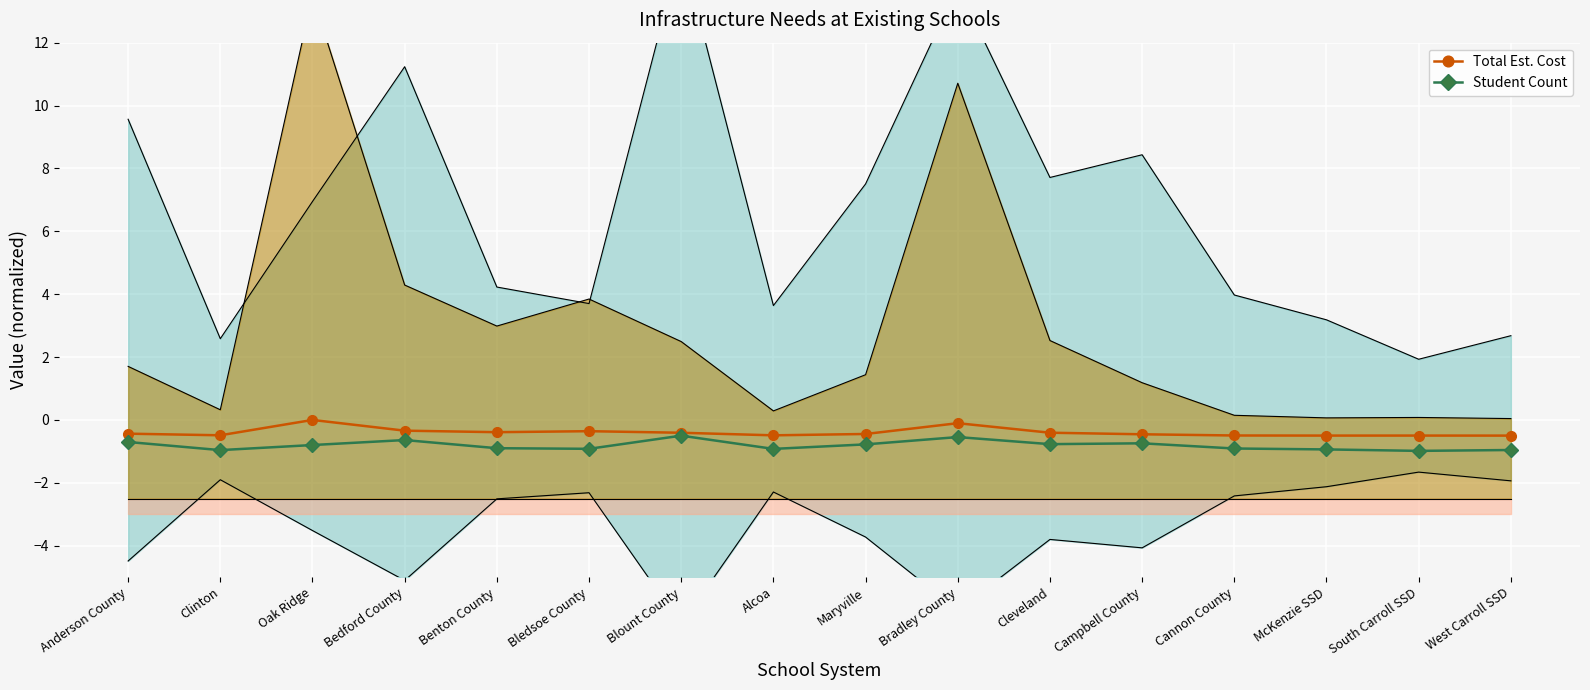

At which category does Total Est. Cost reach its first local peak?

Oak Ridge